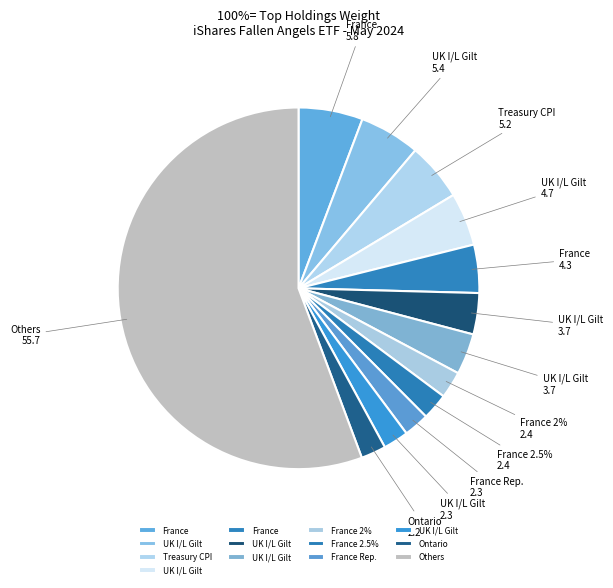

What is the ratio of the value at TREASURY CPI NOTE to the value at UK I/L GILT (2)?

1.1